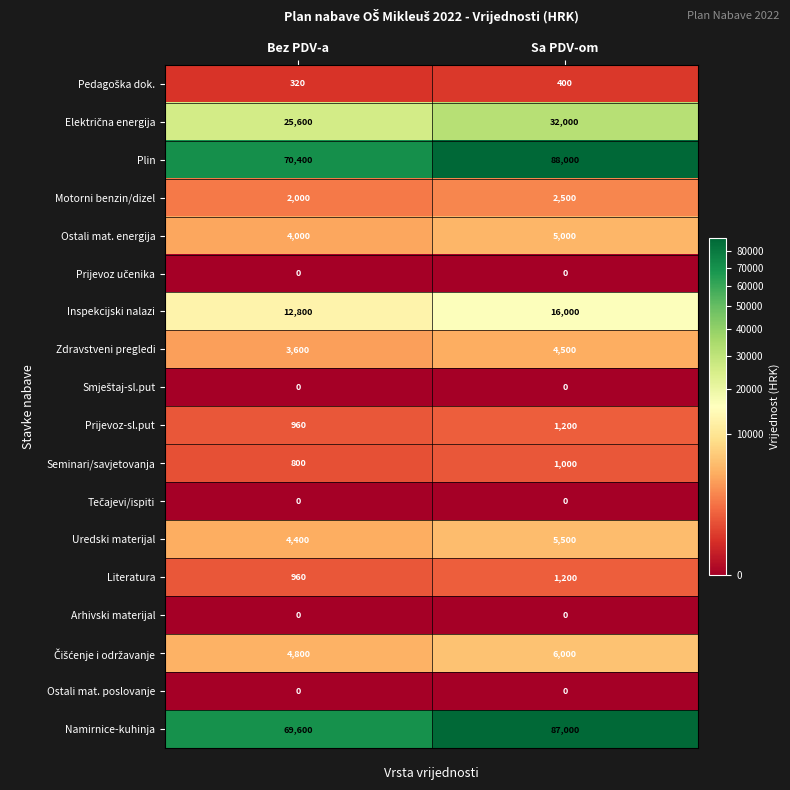

What is the total value across all series at Bez PDV-a?

200240